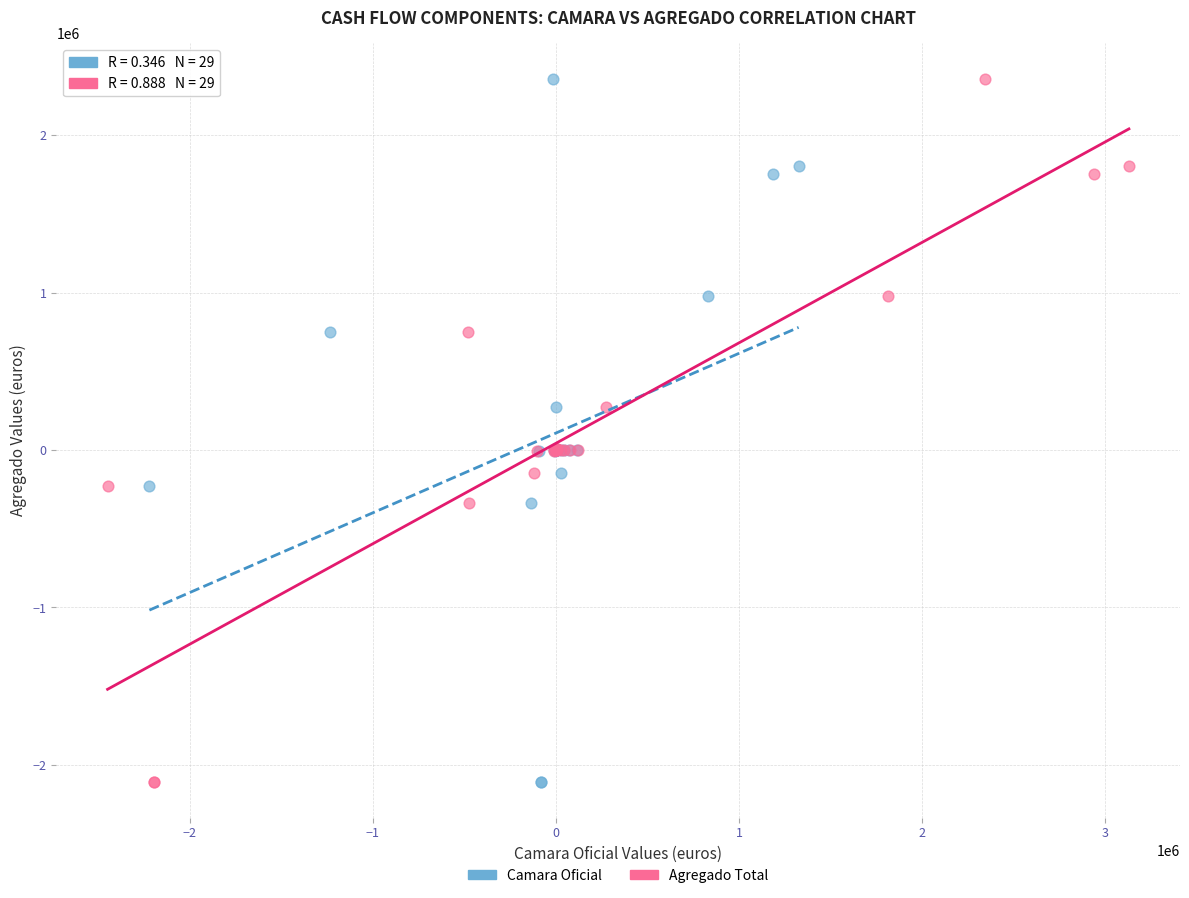

What are all the series names shown in the legend?

Camara Oficial, Agregado Total